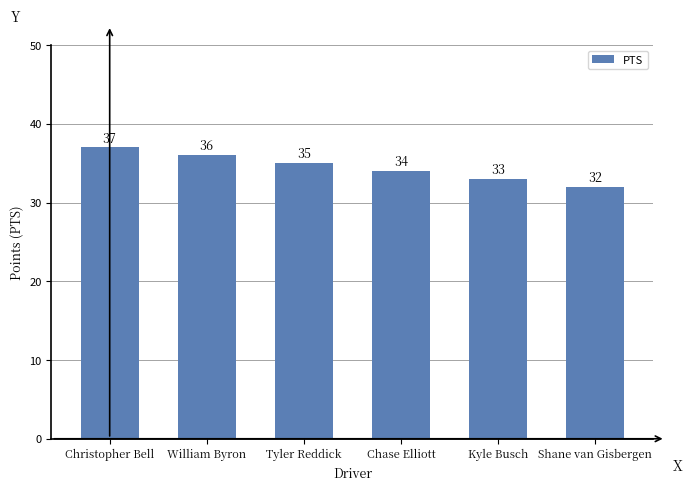

What is the ratio of the value at Chase Elliott to the value at Kyle Busch?

1.0